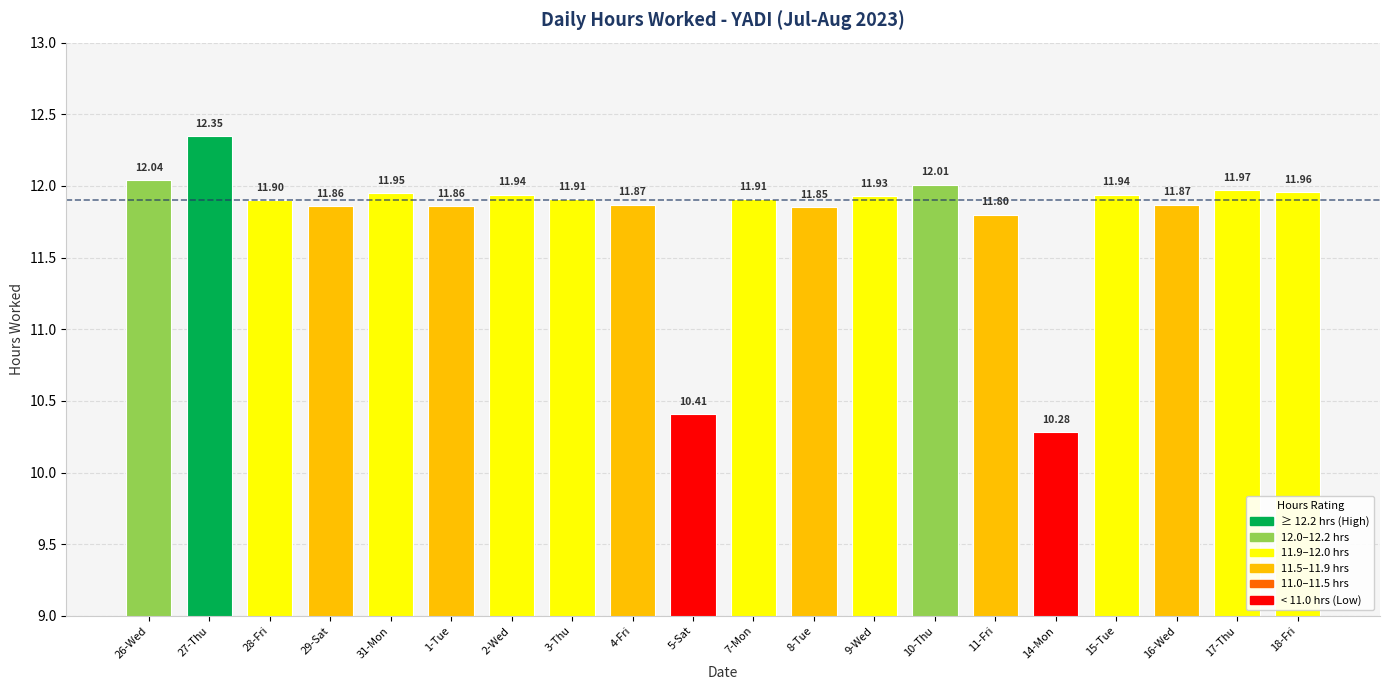

Approximately how many times larger is the value at 8-Tue compared to 7-Mon?

1.0